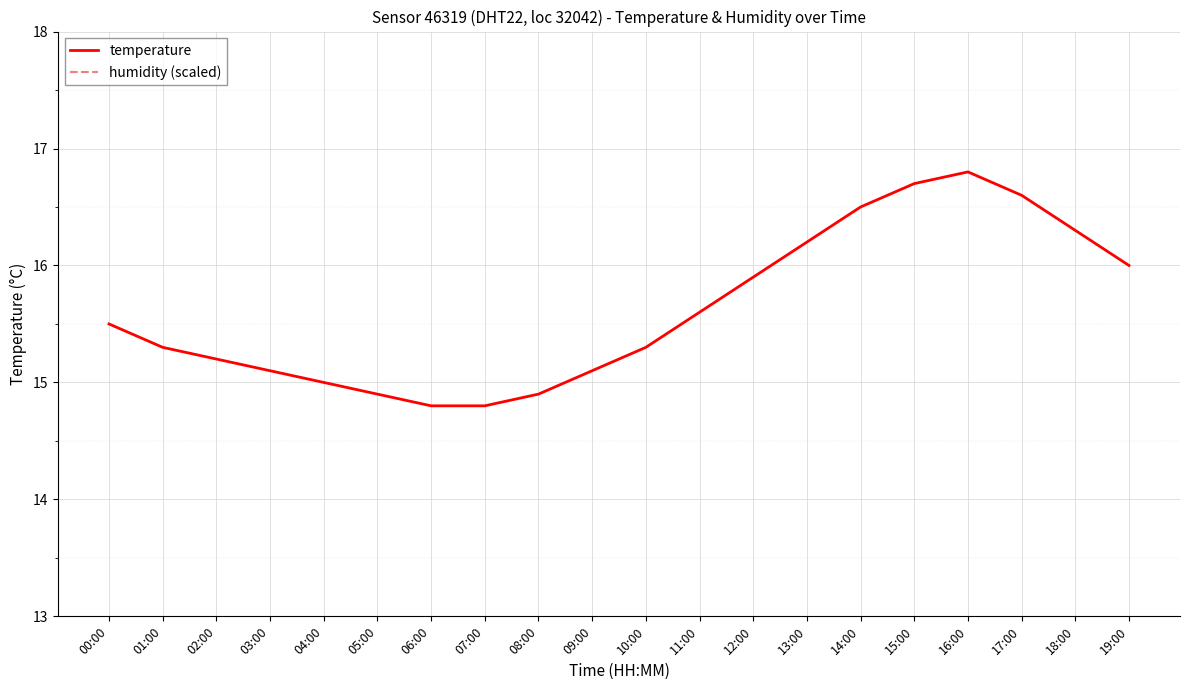

How many categories are shown in the chart?

20